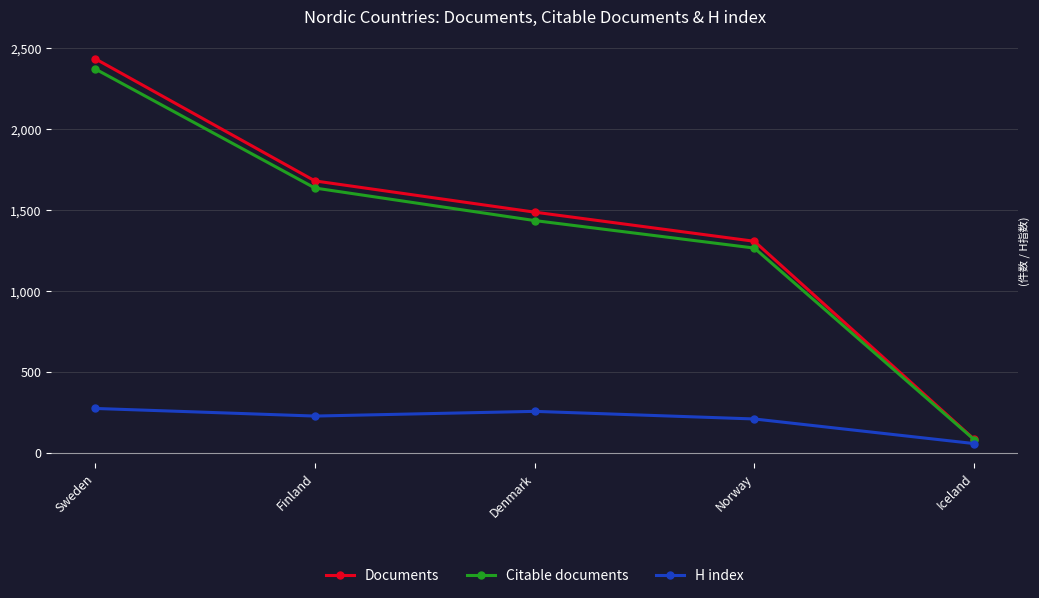

How many lines are shown in the chart?

3